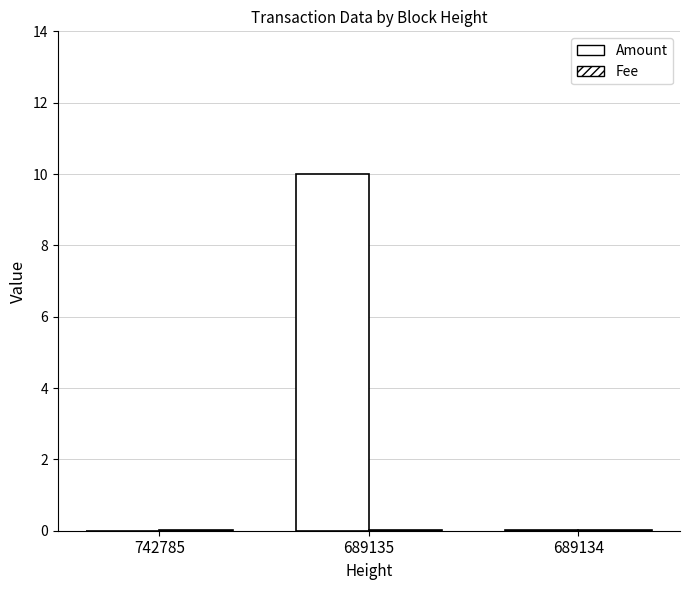

Which series has the largest range (max minus min)?

Amount